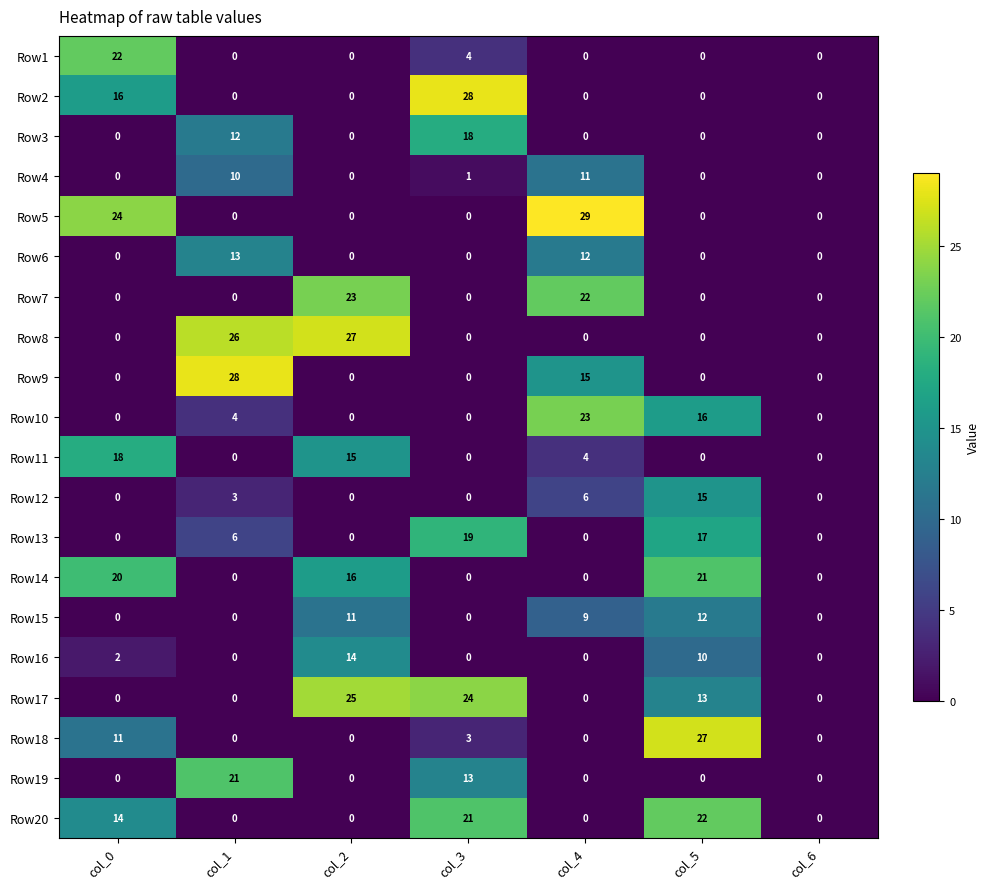

At which category is the sum across all series the highest?

col_5